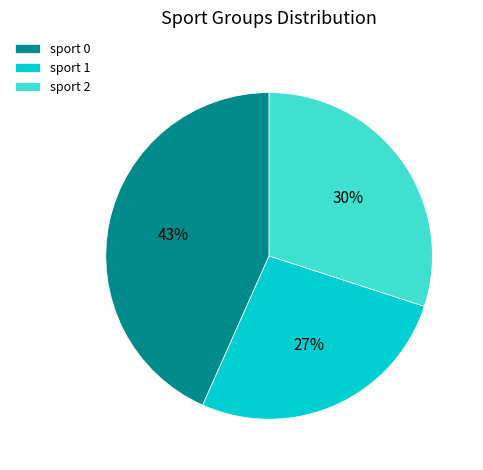

The sport 0 slice represents 57% of the pie. True or false?

False